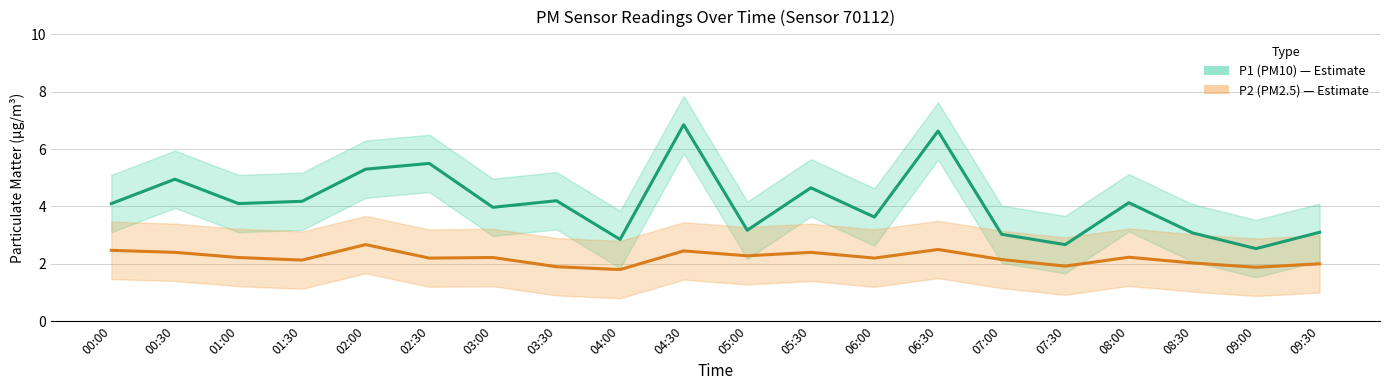

Which category has the lowest value in the P2 (PM2.5) series?

04:00